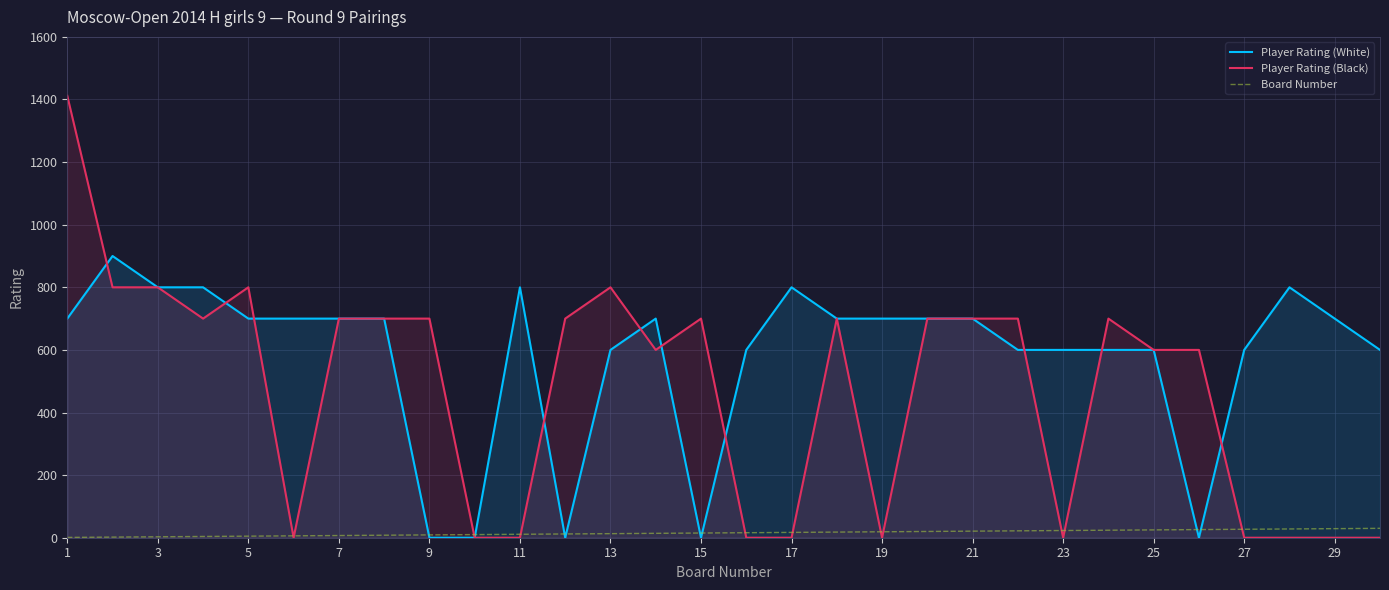

Which series has the largest total across all categories?

Player Rating (White)